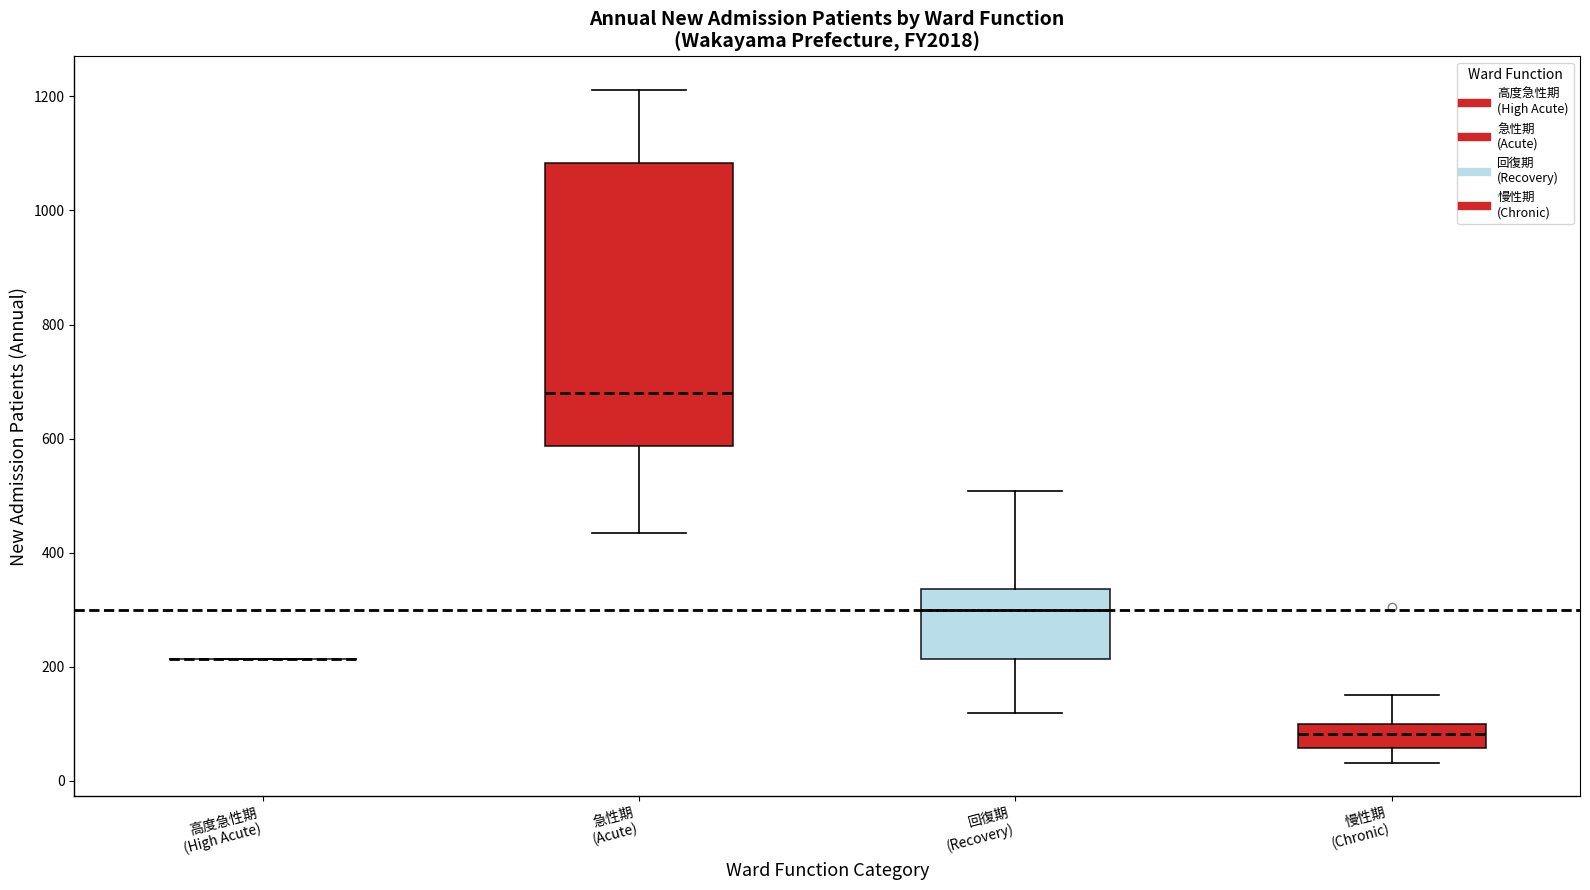

Which box is the tallest, from its lower edge to its upper edge?

急性期 (Acute)